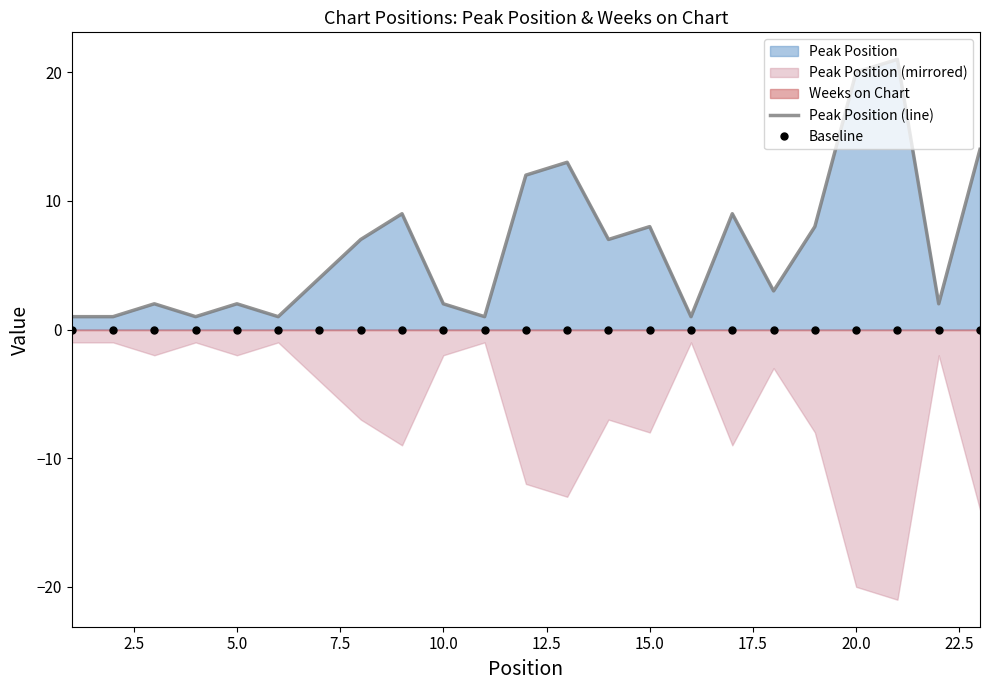

Which series changed the most between 5.0 and 7.5?

Peak Position (line)